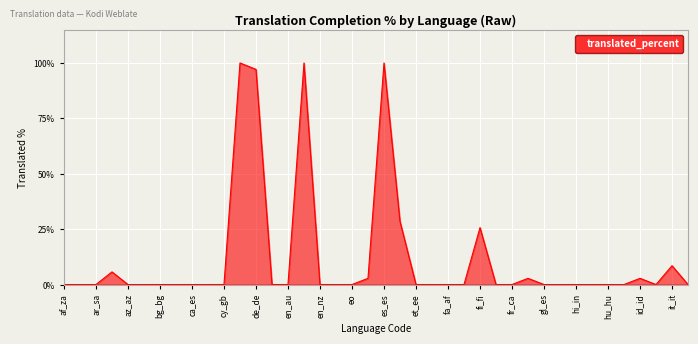

Reading left to right, what are all the values shown in this chart?

0.0	0.0	0.0	5.7	0.0	0.0	0.0	0.0	0.0	0.0	0.0	100.0	97.1	0.0	0.0	100.0	0.0	0.0	0.0	2.8	100.0	28.5	0.0	0.0	0.0	0.0	25.7	0.0	0.0	2.8	0.0	0.0	0.0	0.0	0.0	0.0	2.8	0.0	8.5	0.0